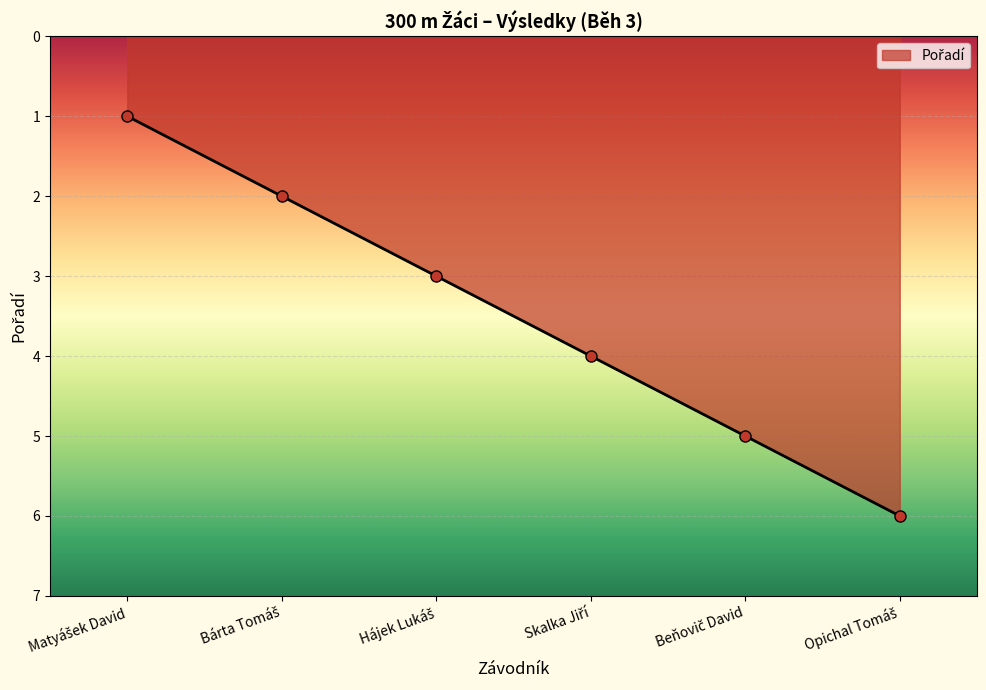

What is the greatest value displayed?

6